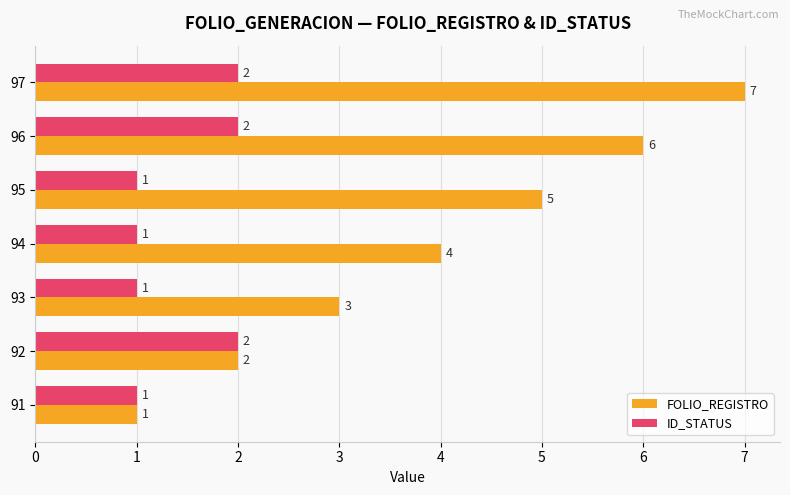

How many distinct data groups are displayed?

2